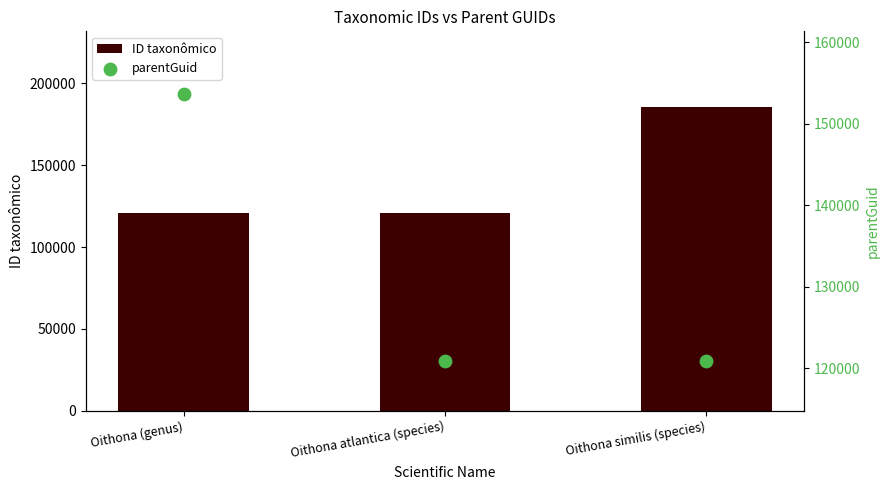

Which series reaches the maximum Y coordinate?

ID taxonômico